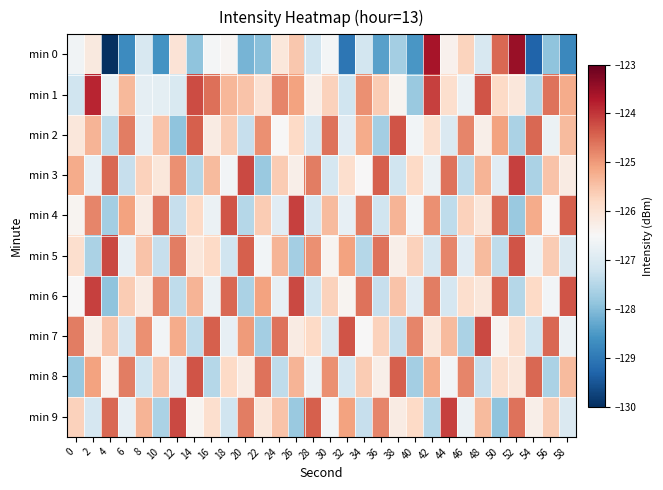

Count the number of data series in this chart.

10